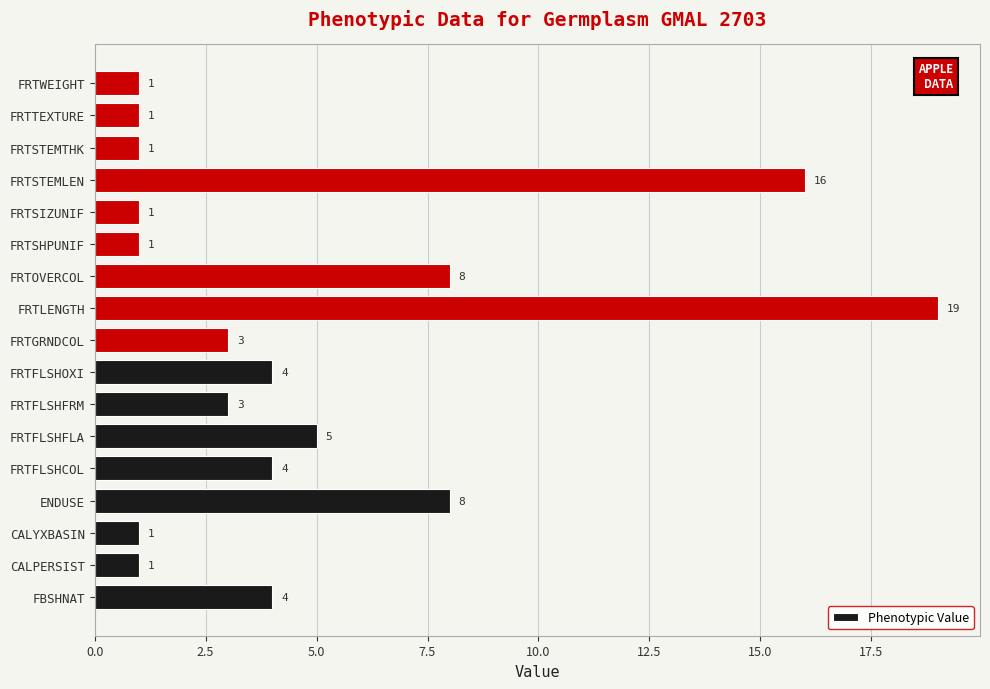

What is the difference between the maximum and minimum values?

18